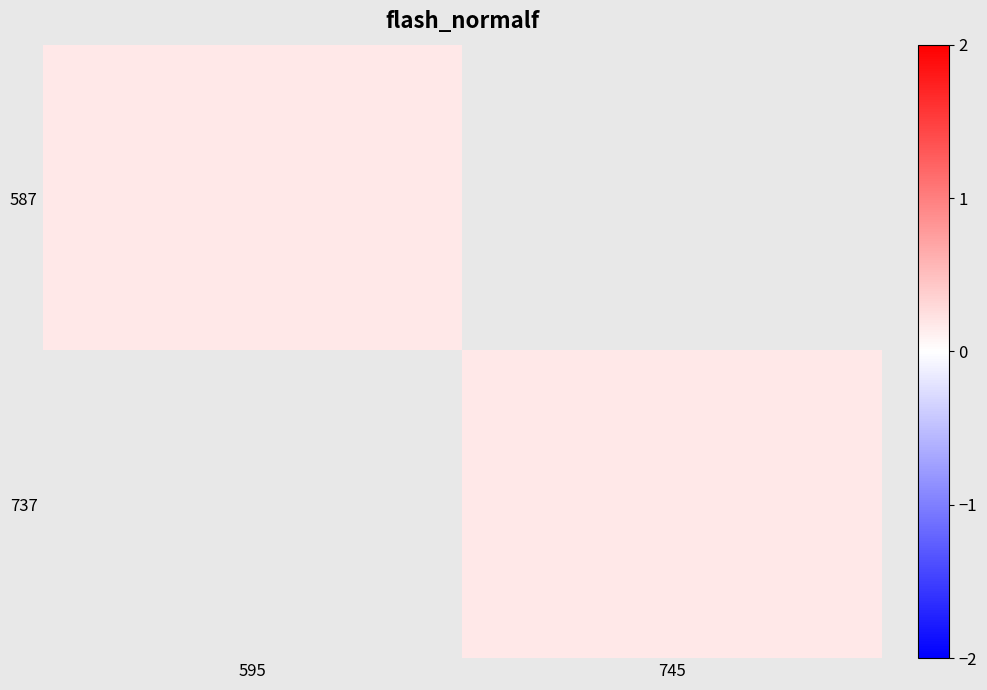

Which has a higher value, 745 or 595?

595